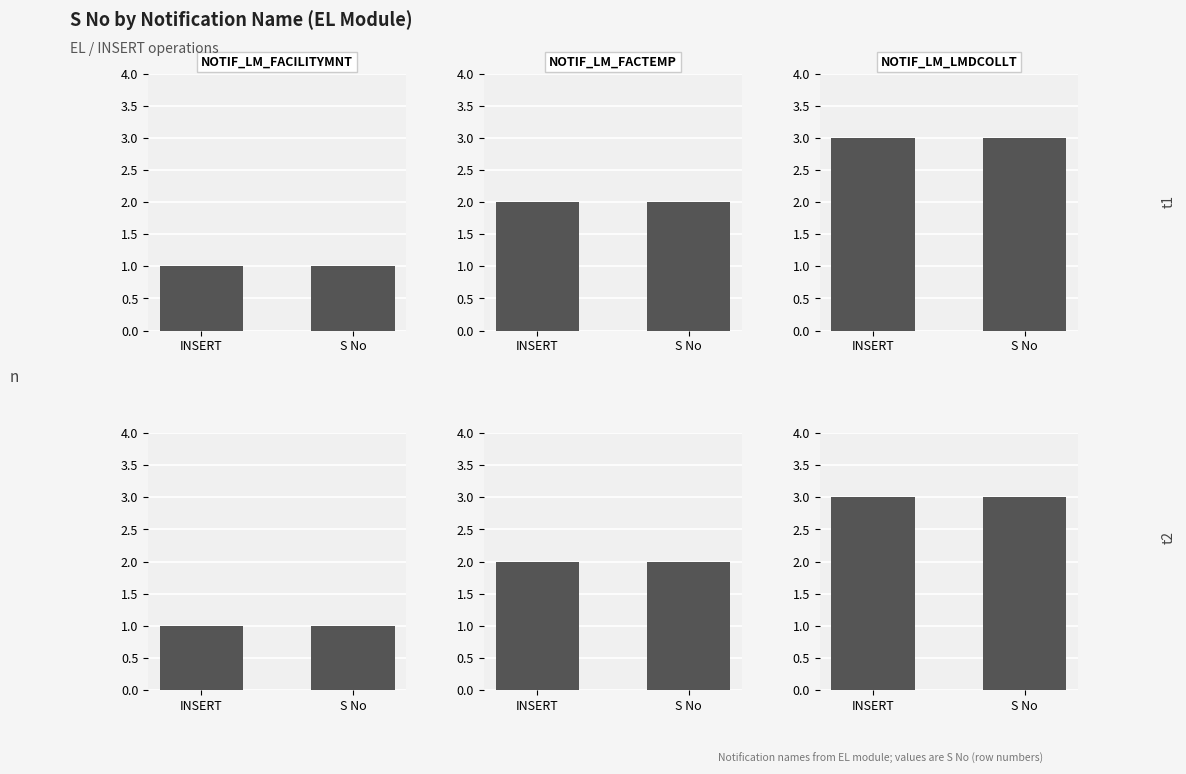

Reading right to left, what are all the values shown in this chart?

NOTIF_LM_FACILITYMNT: 1	1
NOTIF_LM_FACTEMP: 2	2
NOTIF_LM_LMDCOLLT: 3	3
NOTIF_LM_FACILITYMNT_t2: 1	1
NOTIF_LM_FACTEMP_t2: 2	2
NOTIF_LM_LMDCOLLT_t2: 3	3